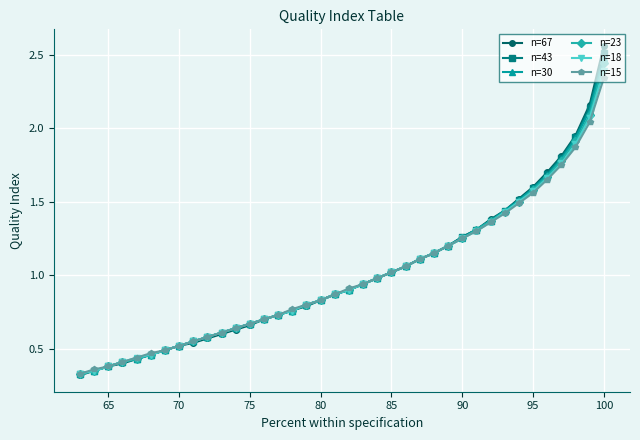

At which category is the sum across all series the highest?

100